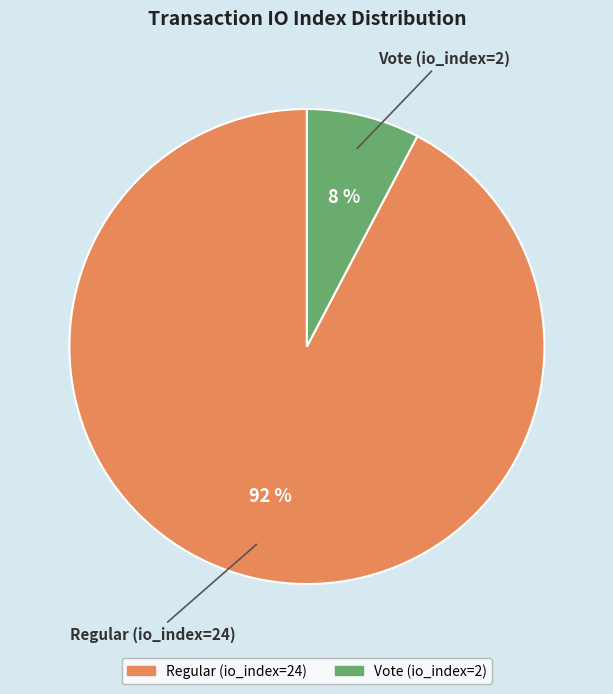

Which slice is the largest?

Regular (io_index=24)